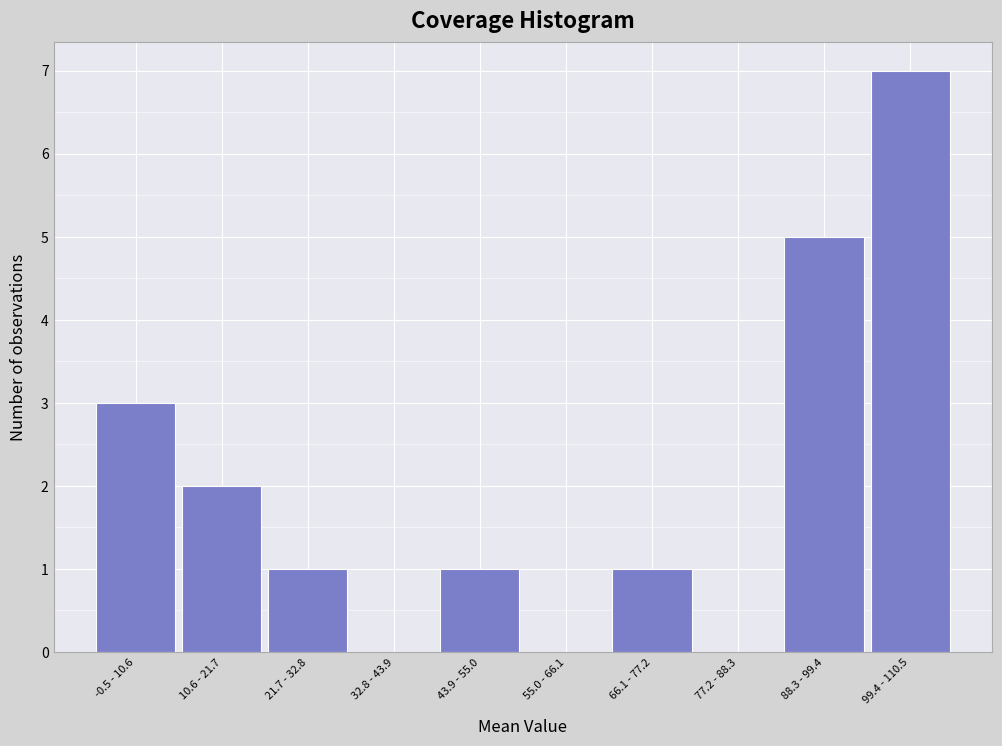

Reading right to left, extract all data points from this chart.

99.4 - 110.5=7	88.3 - 99.4=5	77.2 - 88.3=0	66.1 - 77.2=1	55.0 - 66.1=0	43.9 - 55.0=1	32.8 - 43.9=0	21.7 - 32.8=1	10.6 - 21.7=2	-0.5 - 10.6=3